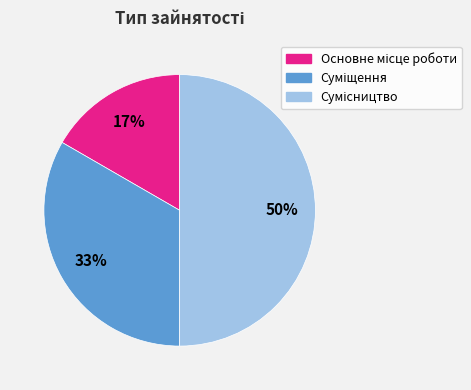

To the nearest percent, what is the difference between the largest and smallest slice percentages?

33%